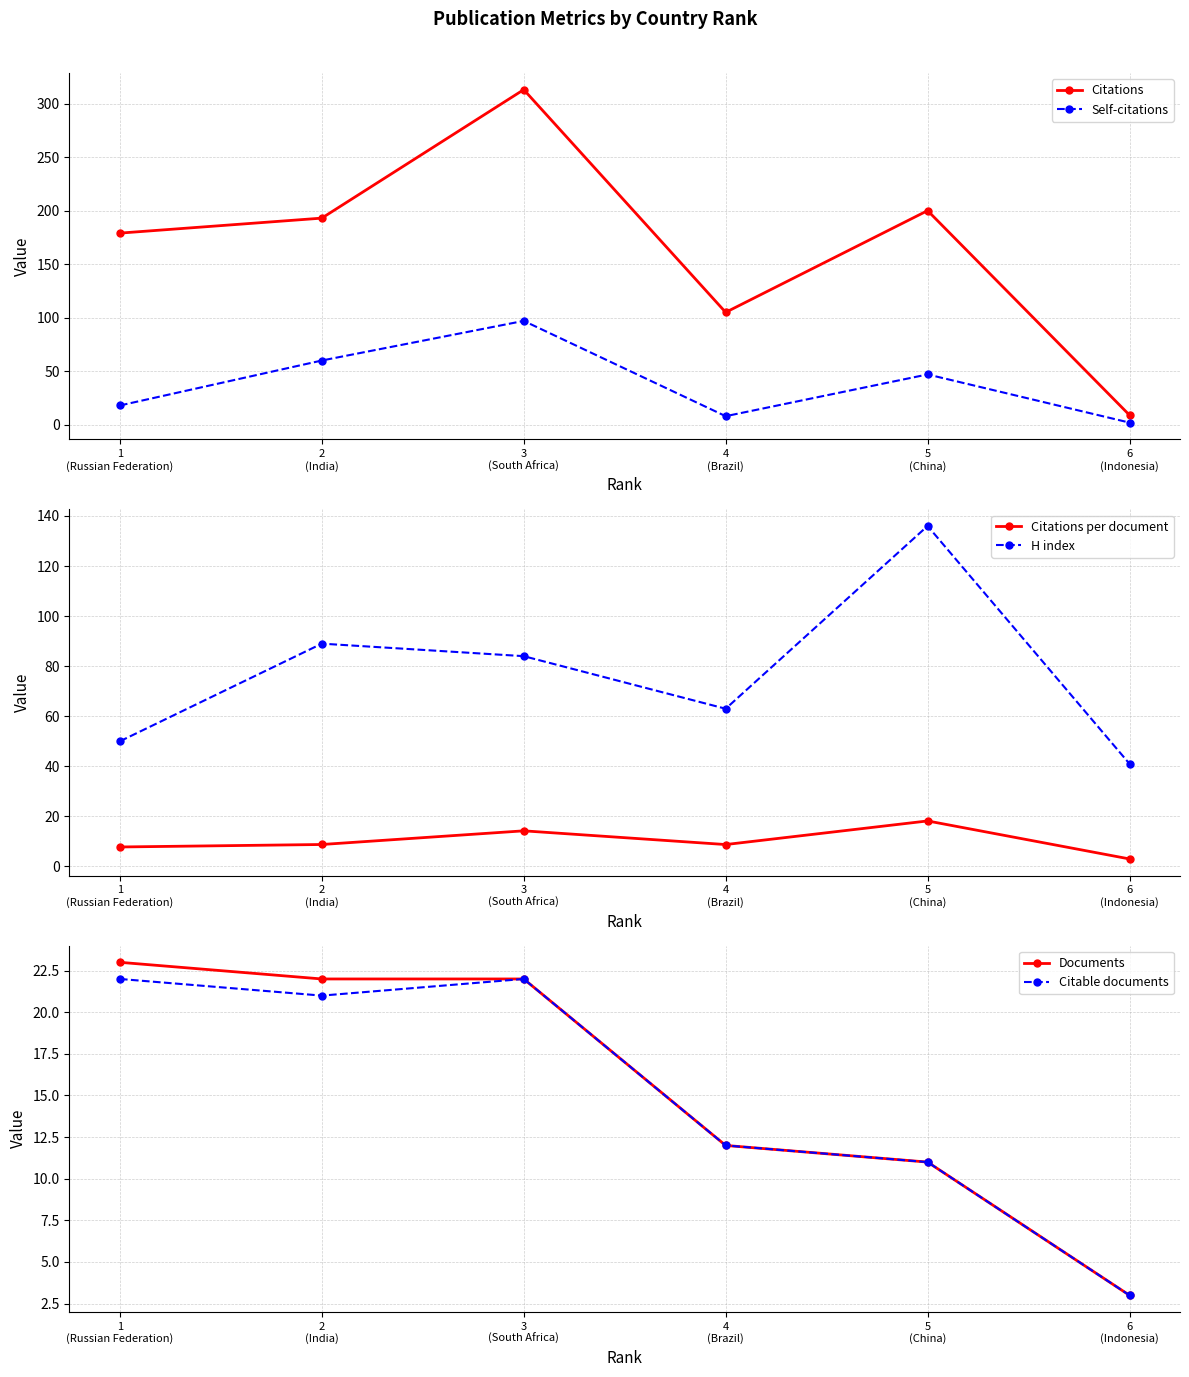

What is the approximate value of Citations at 3
(South Africa)?

313